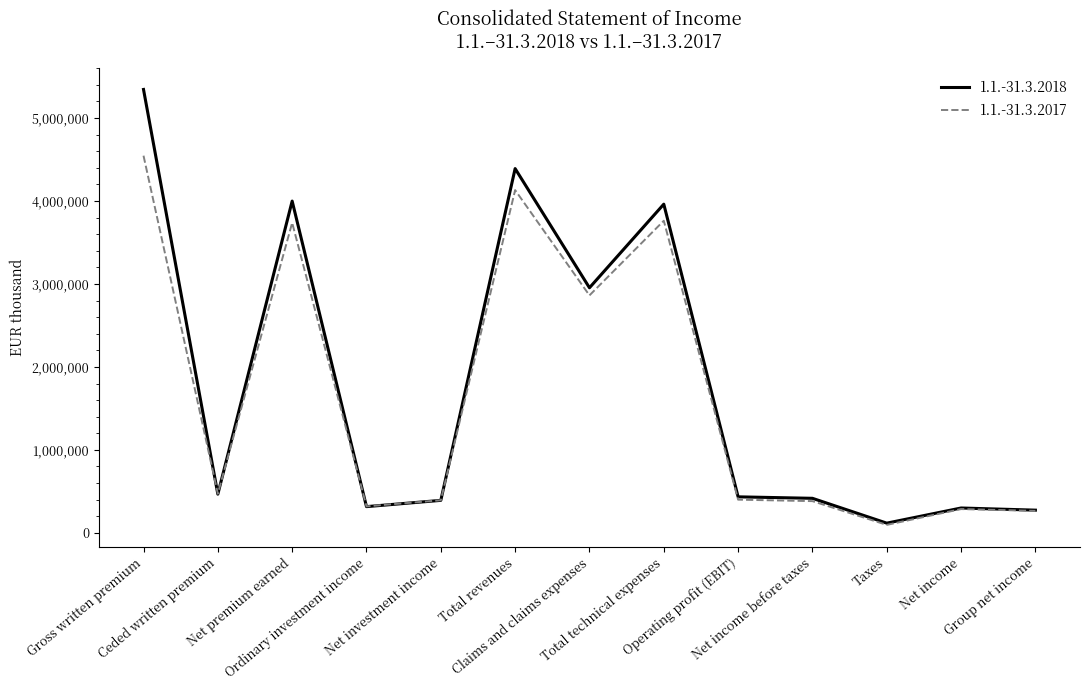

Which series has the widest spread of values?

1.1.-31.3.2018